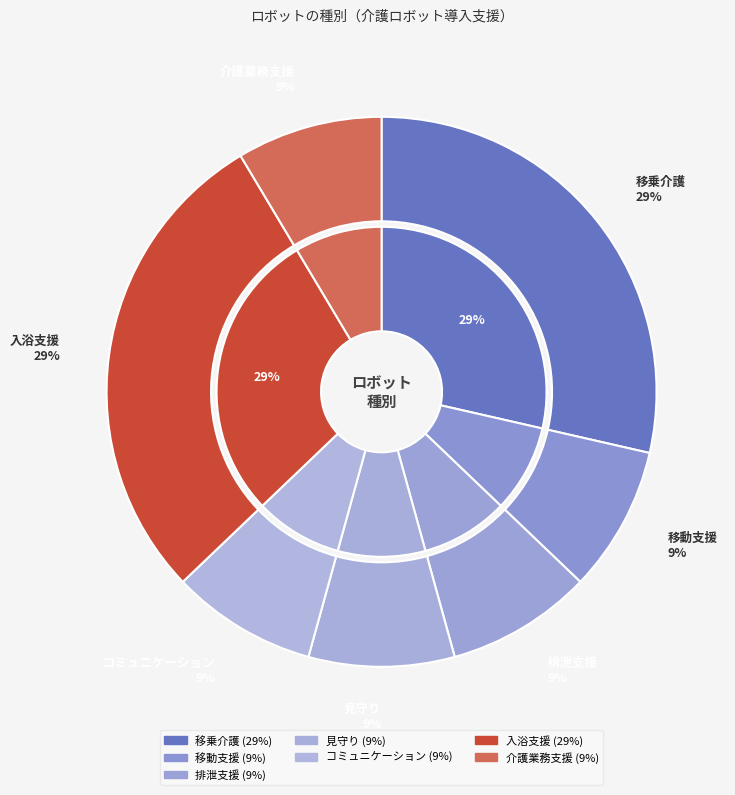

What is the smallest slice in the pie chart?

移動支援